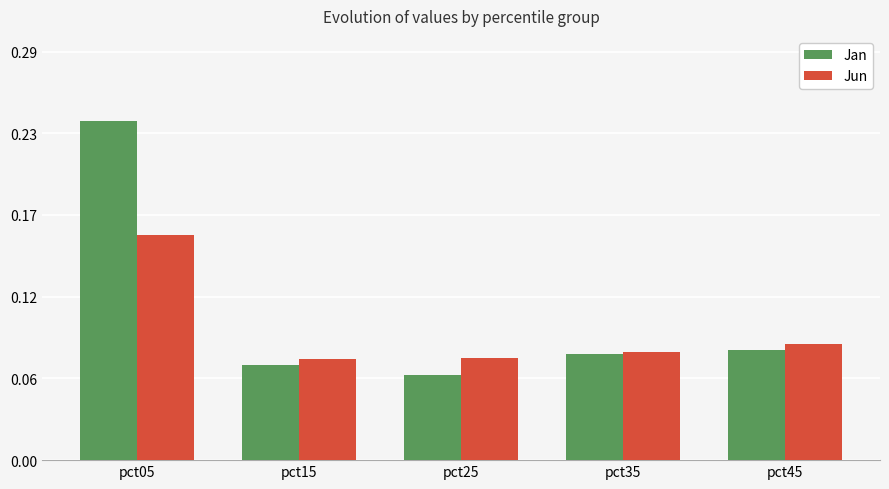

What is the approximate value of Jun at pct05?

0.2